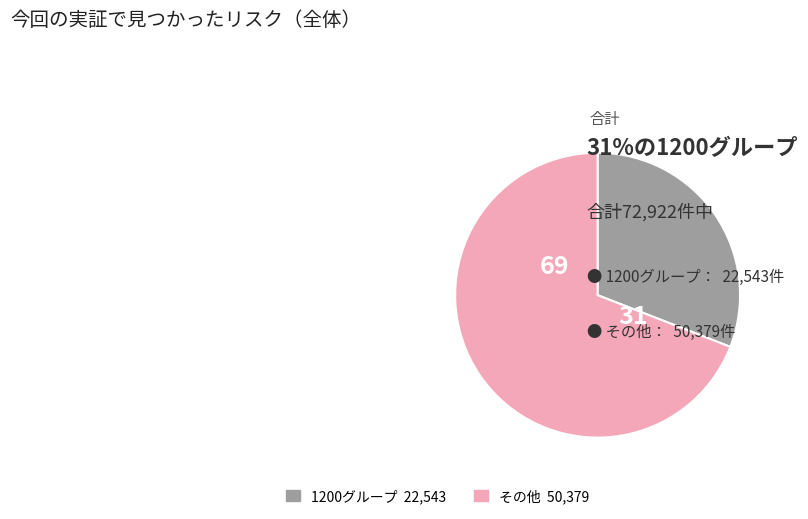

Does any single category account for the majority?

Yes